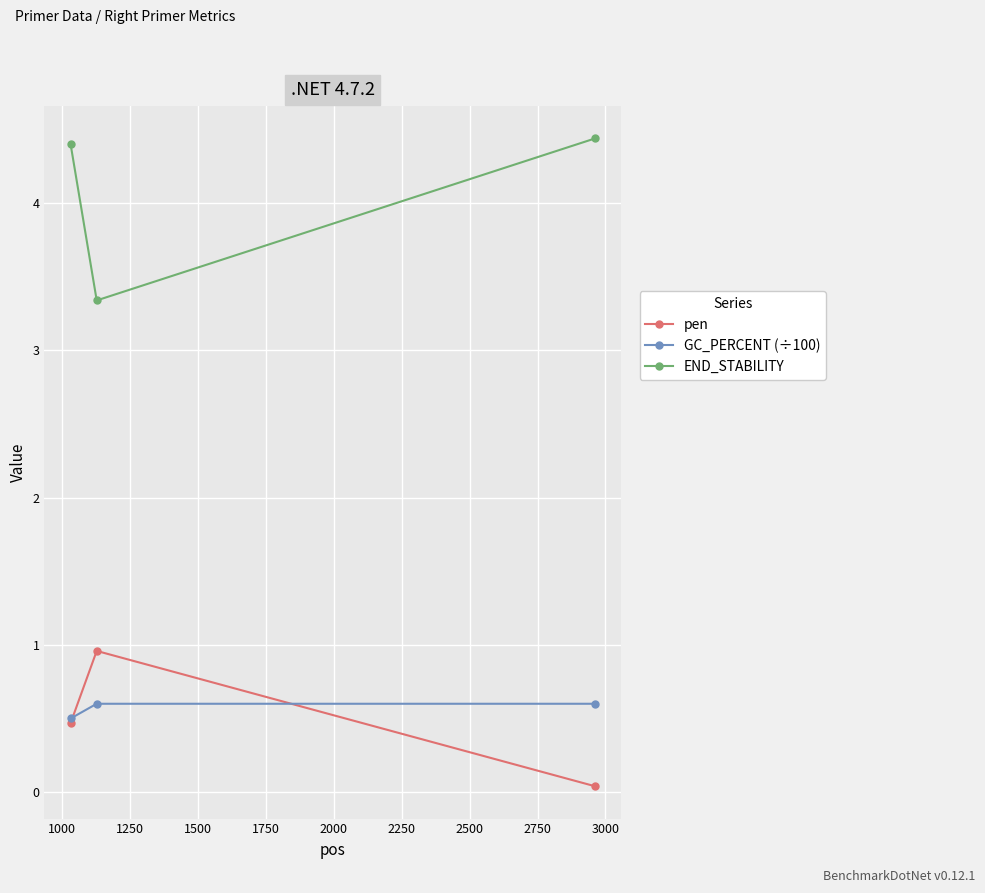

What is the value of the GC_PERCENT (÷100) point at the 1st from the left?

0.5